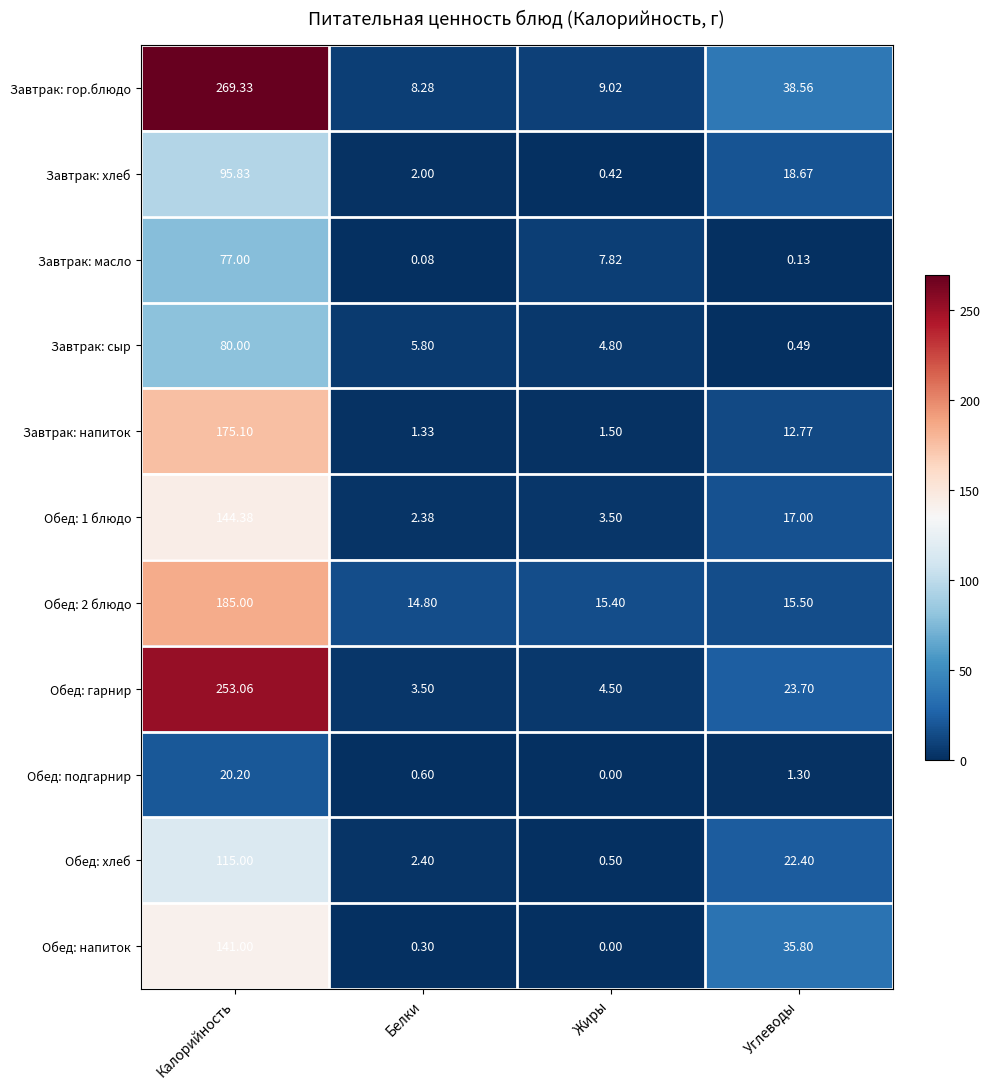

Is the value of Обед: хлеб at Углеводы greater than the value of Обед: подгарнир at Жиры?

Yes